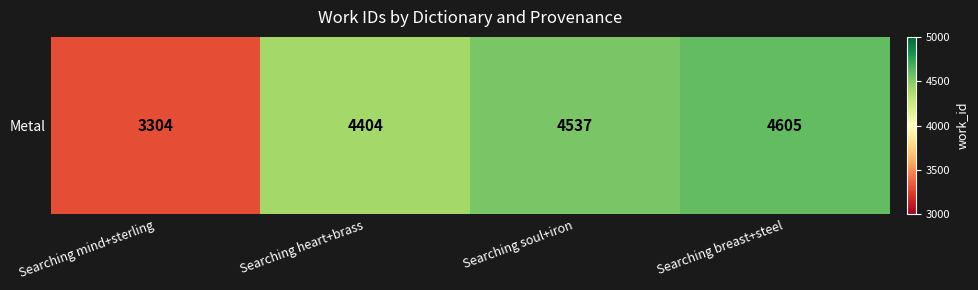

Read the value at Searching heart+brass, to the nearest 10.

4400